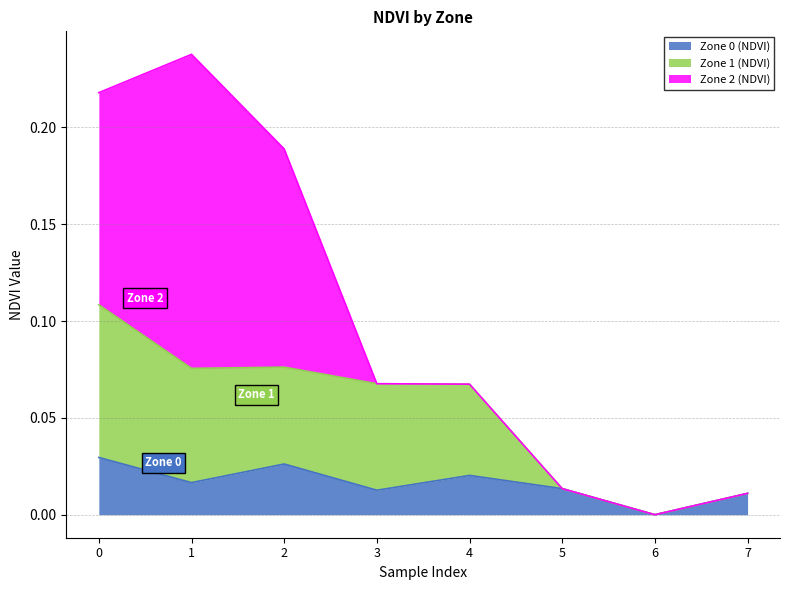

How many lines are shown in the chart?

3